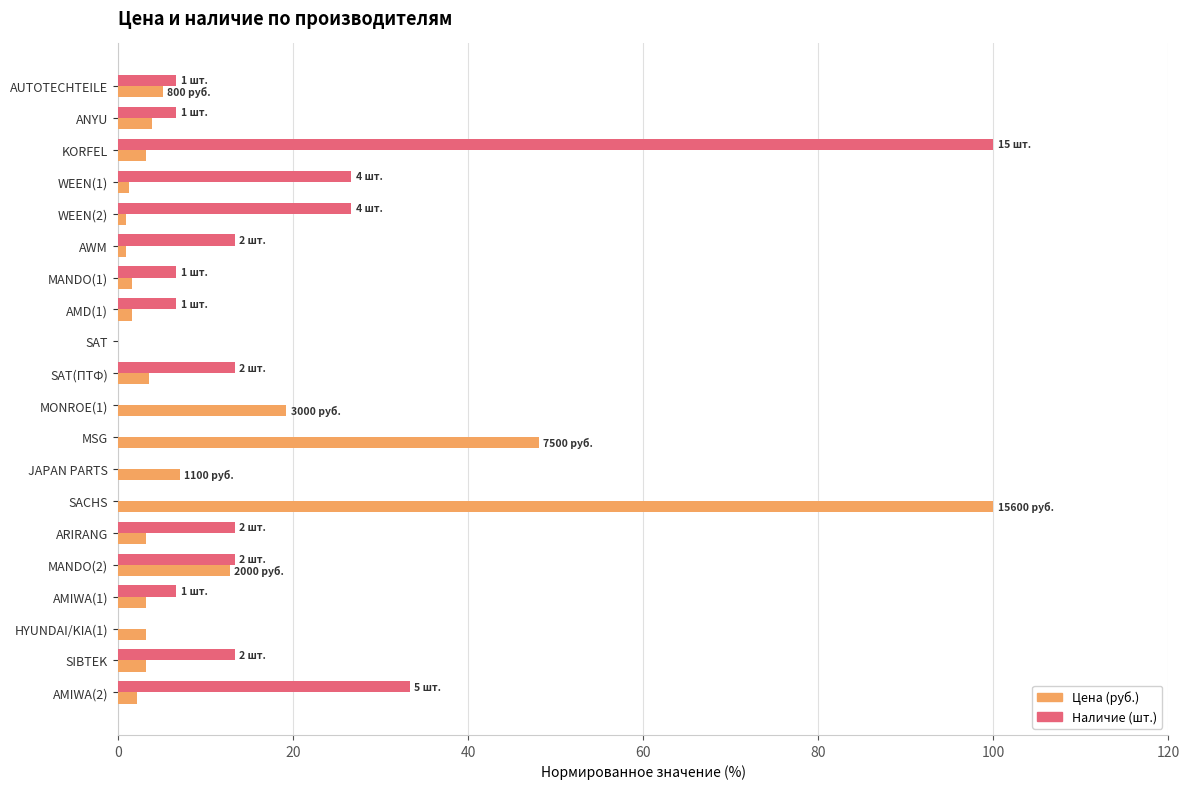

What is the total value across all series at AUTOTECHTEILE?

11.8